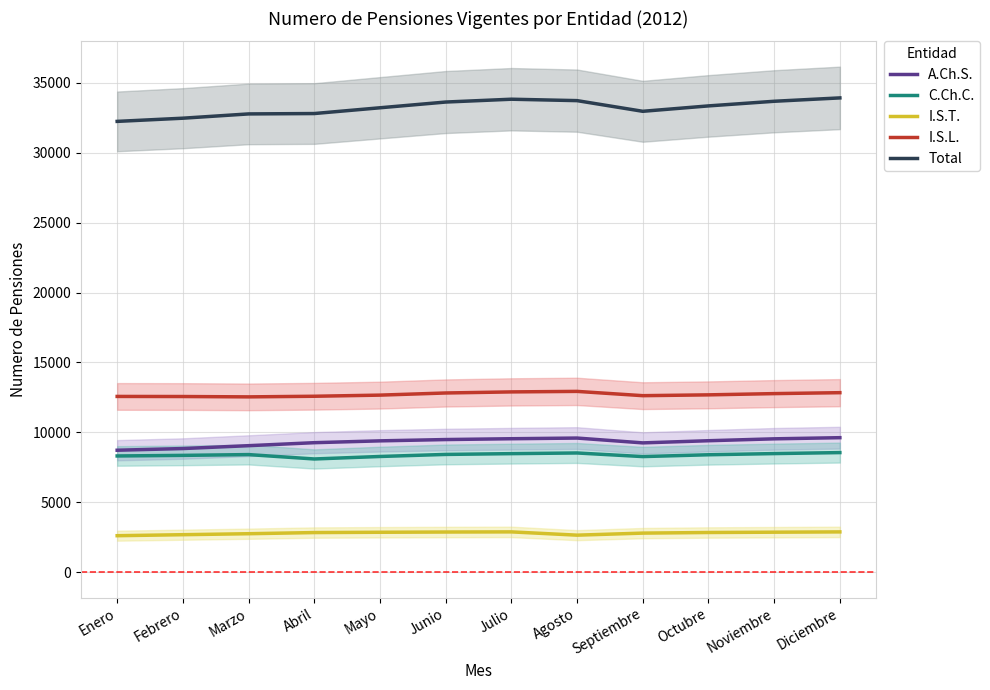

List the series in order of their peak value, lowest first.

I.S.T., C.Ch.C., A.Ch.S., I.S.L., Total